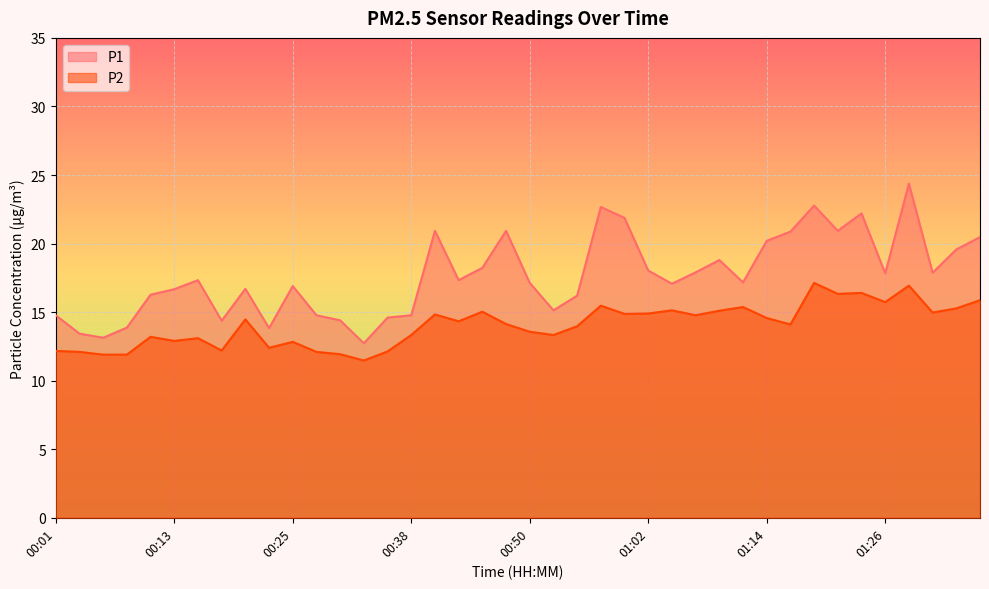

Which category has the highest value across all series?

01:29